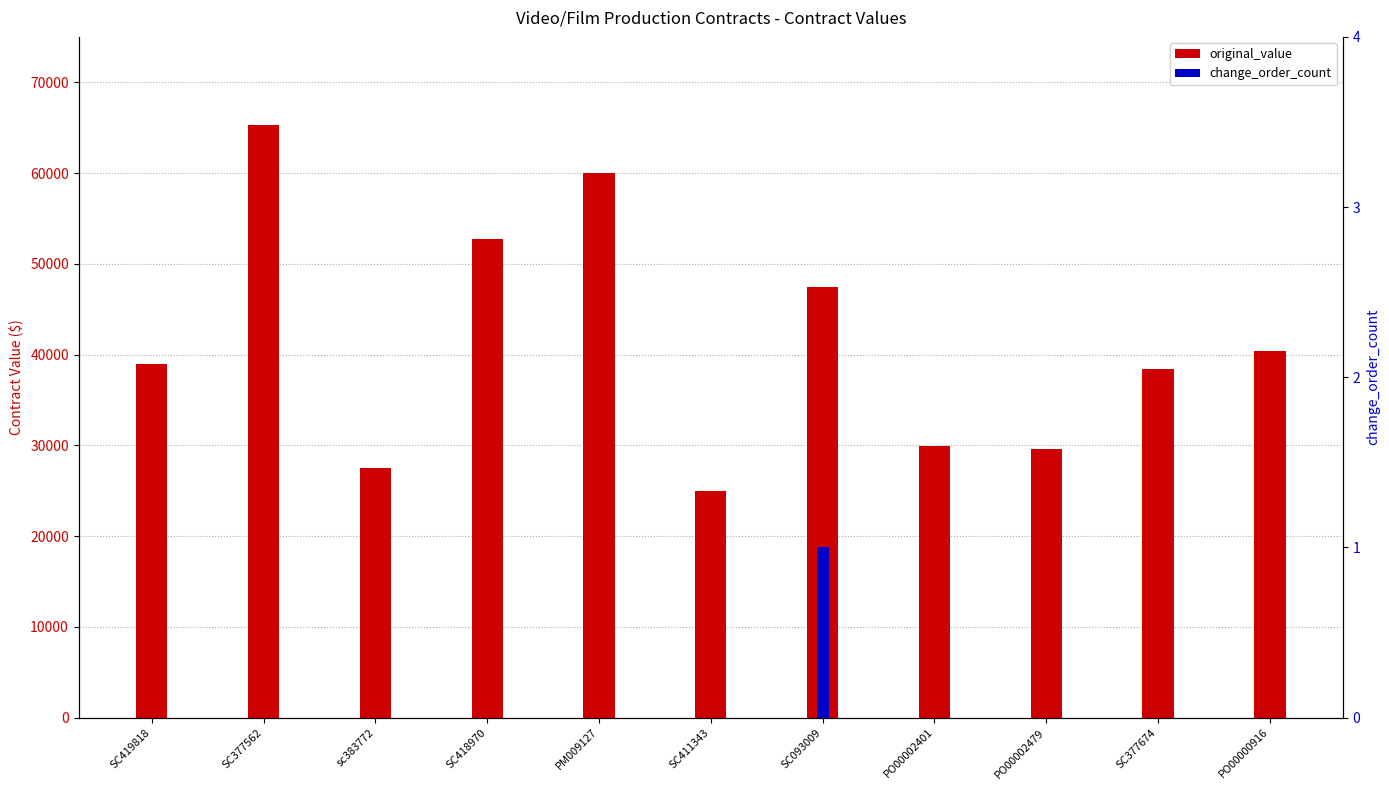

What is the sum of all change_order_count values?

1.0